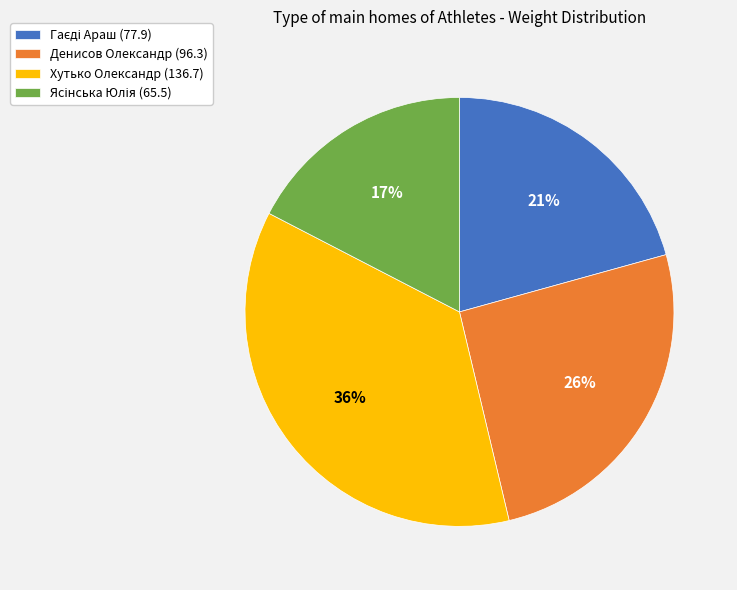

Combined, do Хутько Олександр (136.7) and Денисов Олександр (96.3) account for over 50%?

Yes